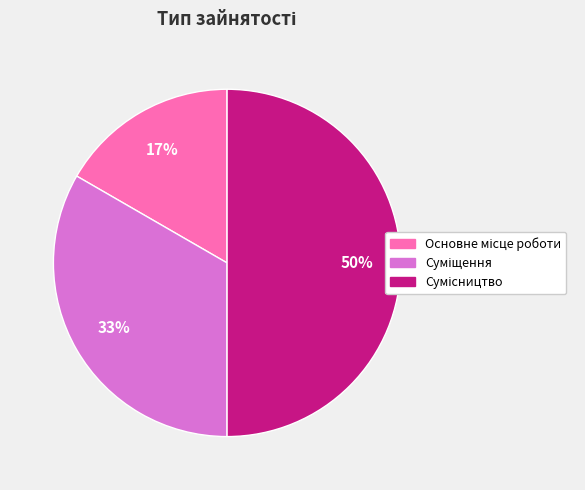

To the nearest percent, what is the average slice percentage?

33%